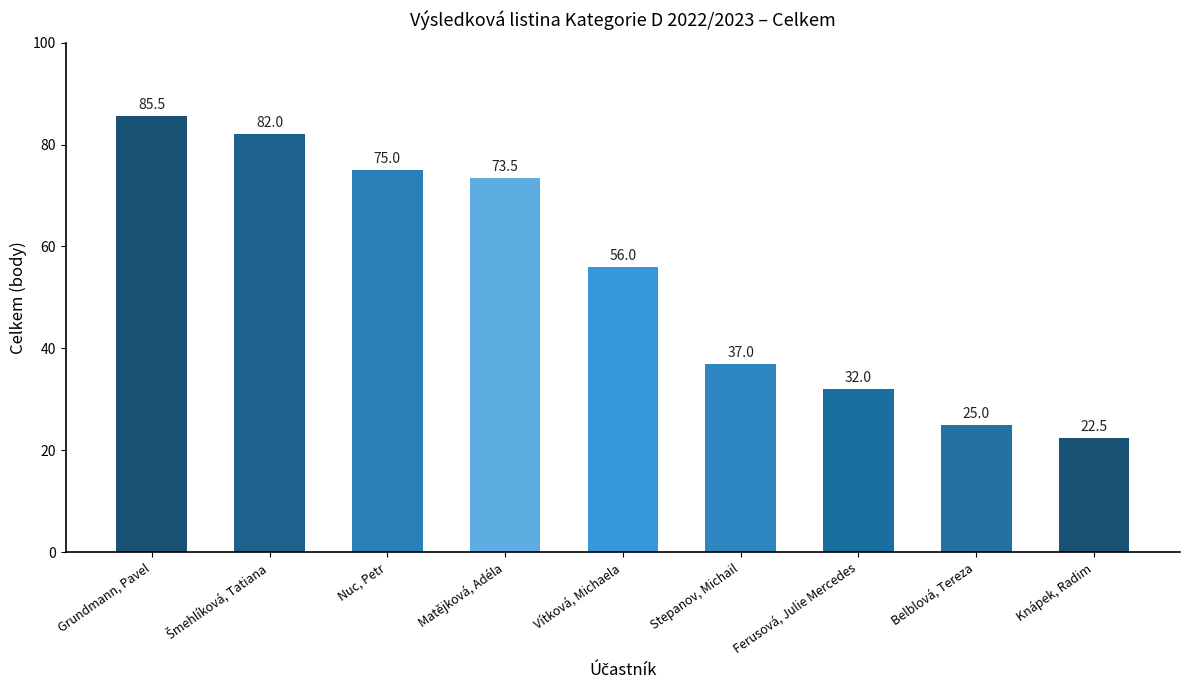

What is the ratio of the value at Nuc, Petr to the value at Knápek, Radim?

3.3